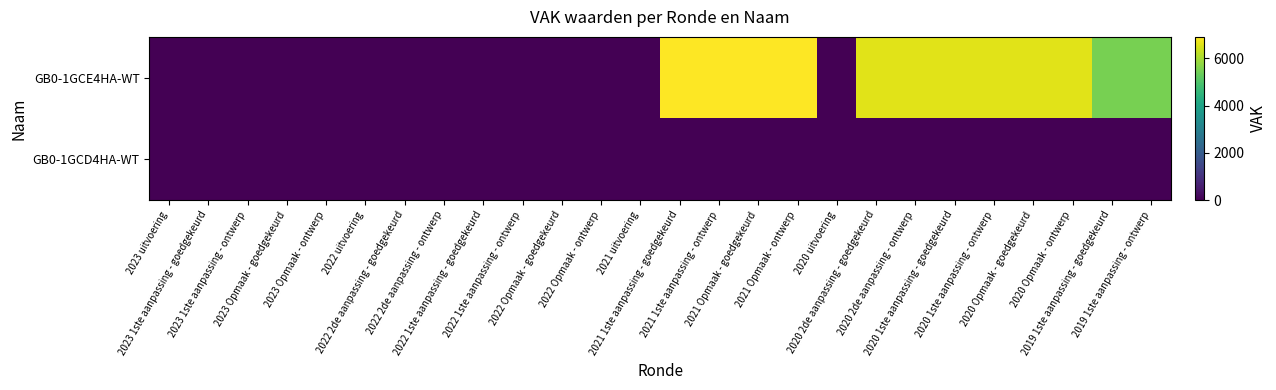

Which series has the largest range (max minus min)?

GB0-1GCE4HA-WT